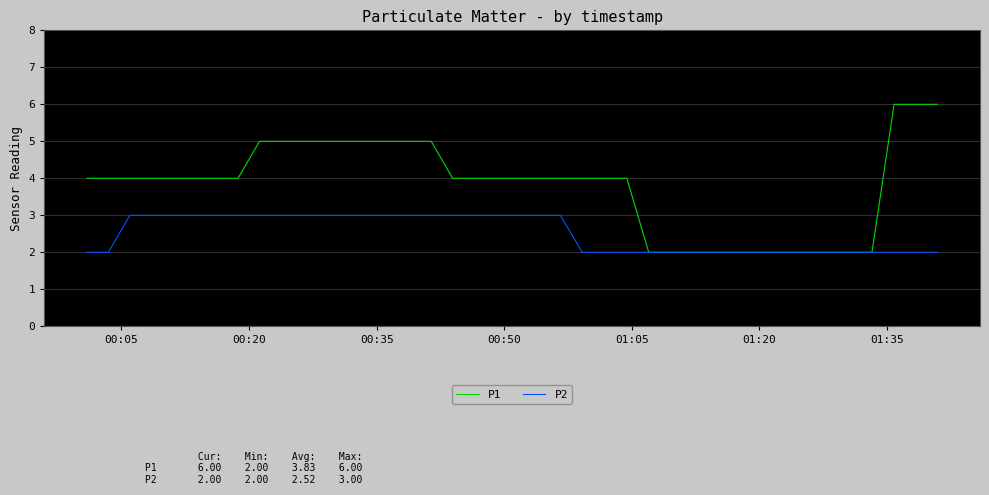

What is the greatest value displayed?

6